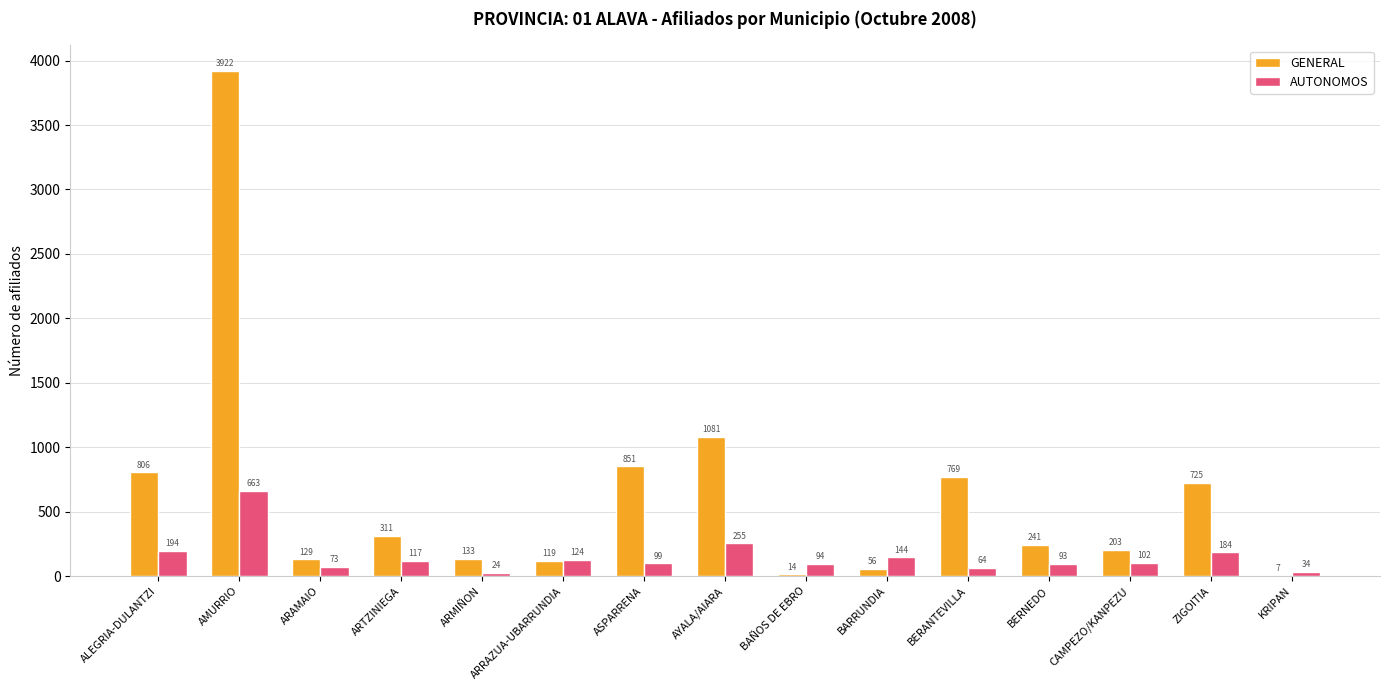

Is the value of AUTONOMOS at ASPARRENA greater than the value of GENERAL at ARMIÑON?

No